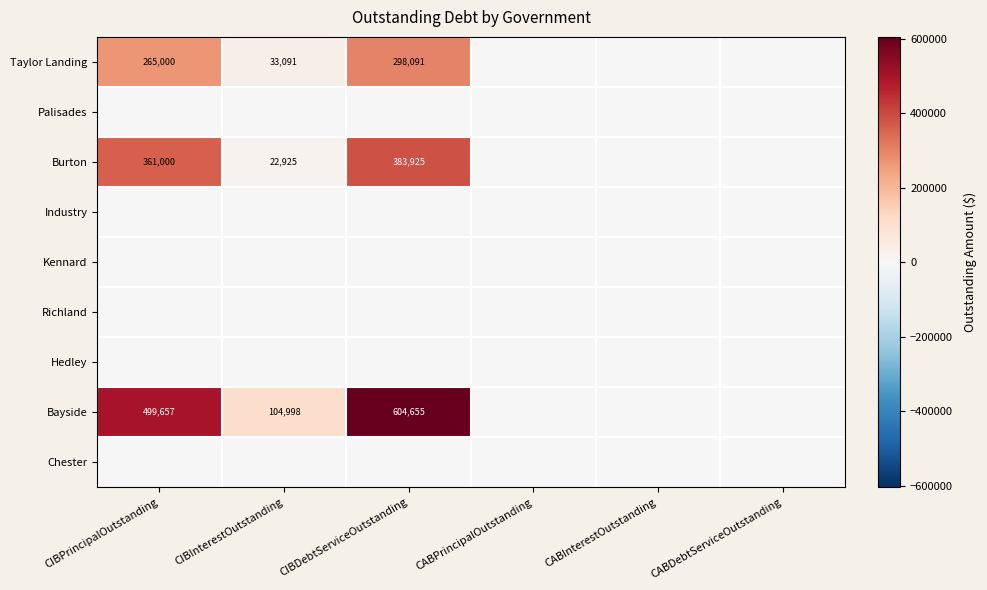

Is it true that Bayside equals 727441 at CIBPrincipalOutstanding?

False